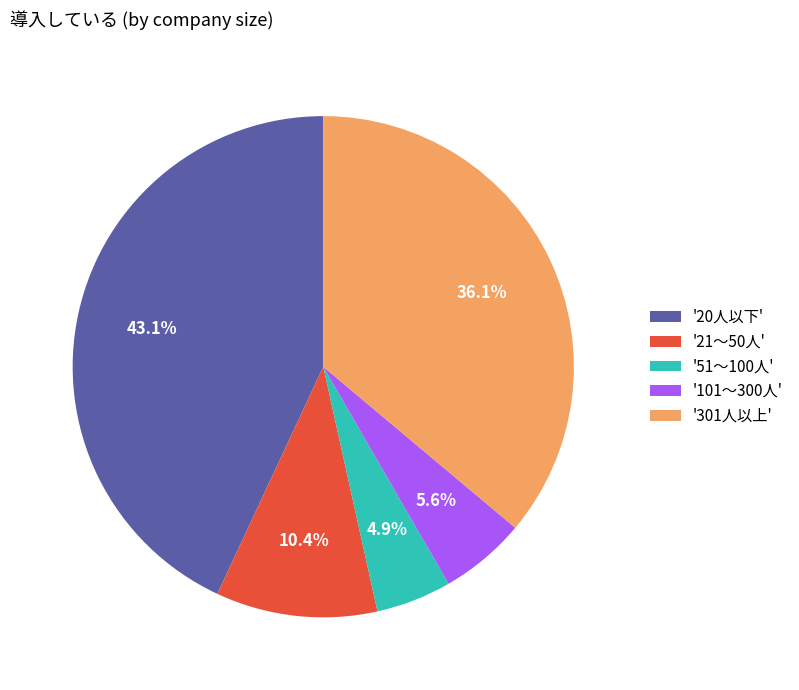

What is the largest slice in the pie chart?

'20人以下'